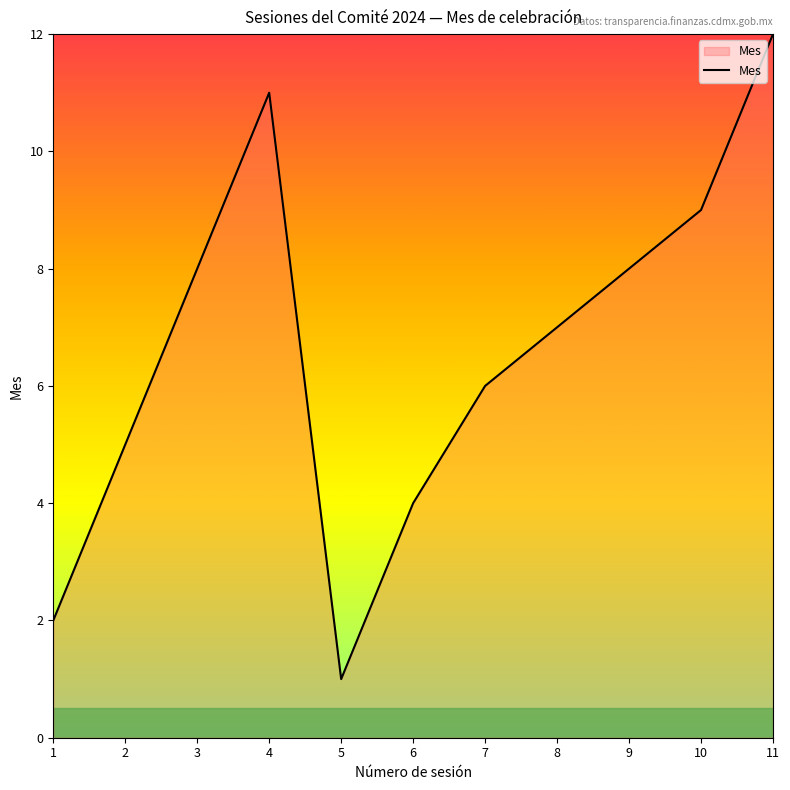

Where does the data first go above 7?

3